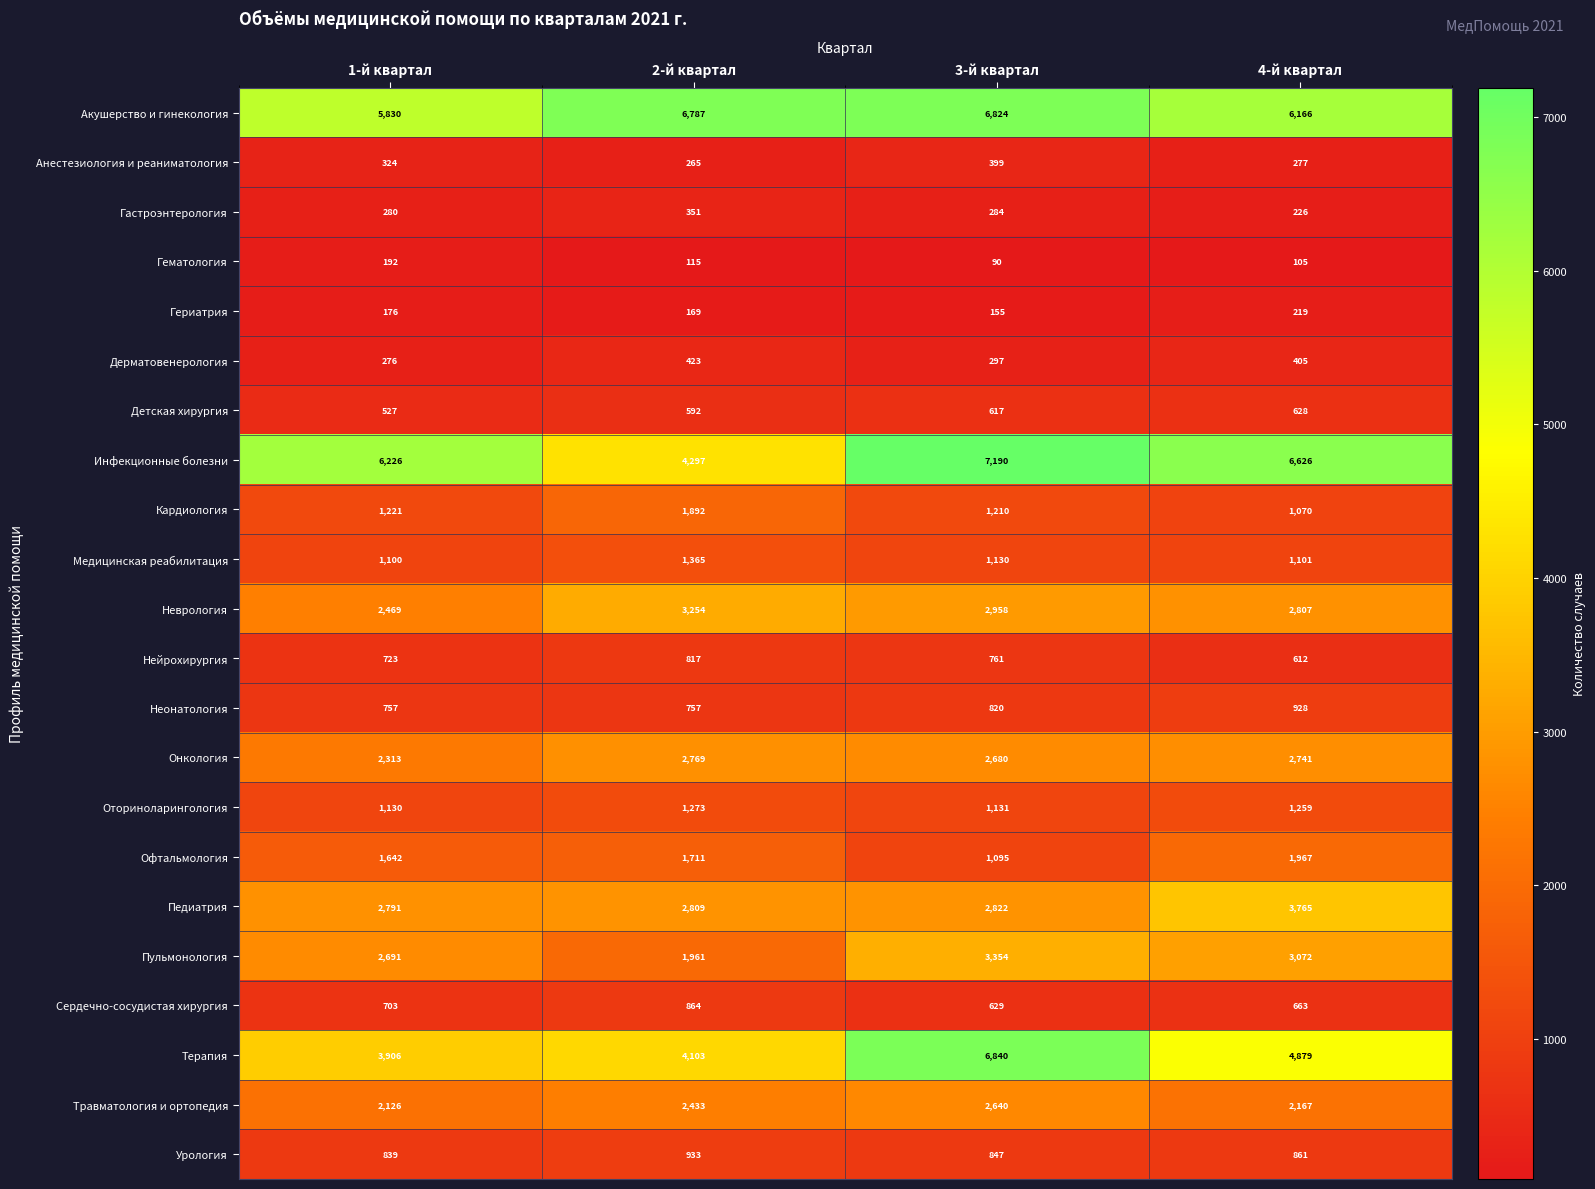

List the labels in order of Анестезиология и реаниматология value, largest first.

3-й квартал, 1-й квартал, 4-й квартал, 2-й квартал